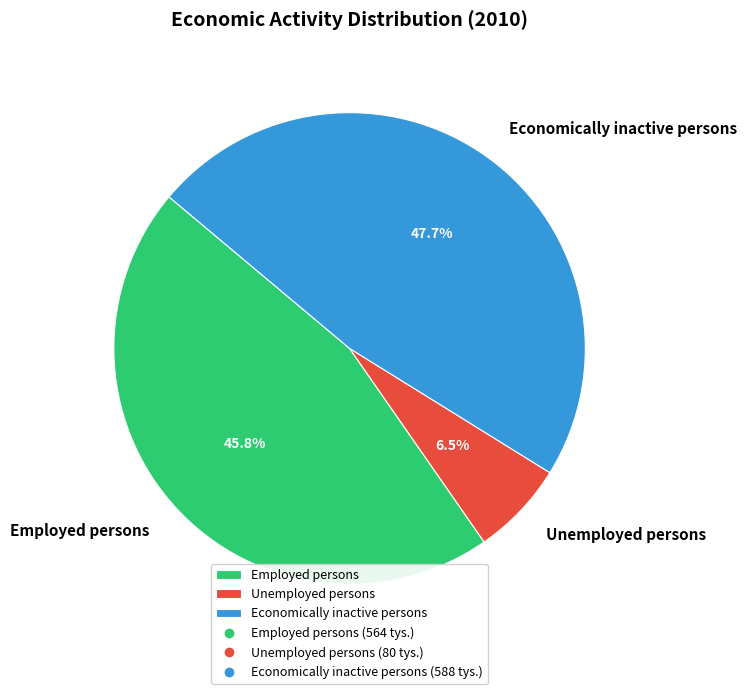

How many segments does this pie chart have?

3